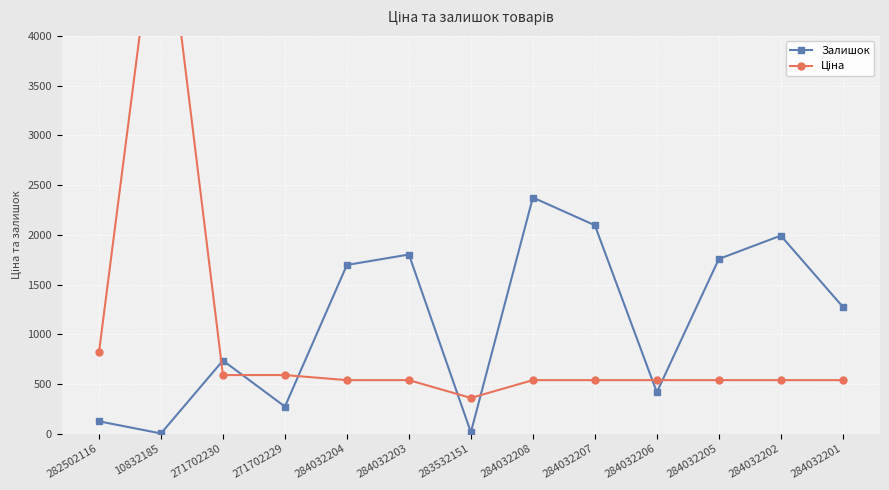

What position from the right is 271702229?

10